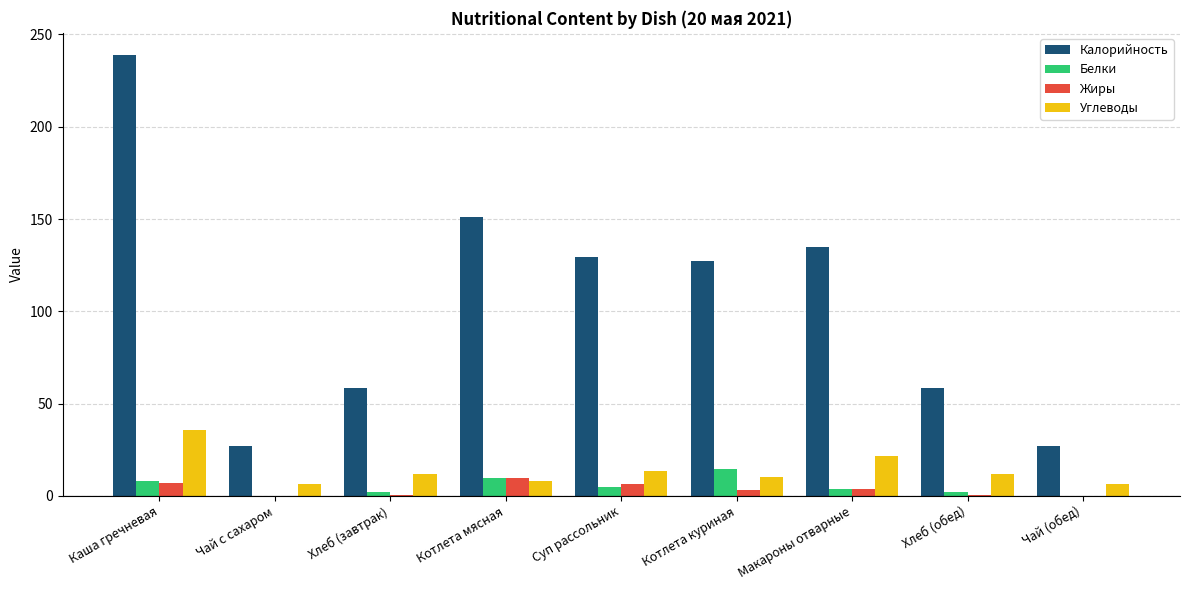

At which label is Калорийность closest to 132?

Суп рассольник